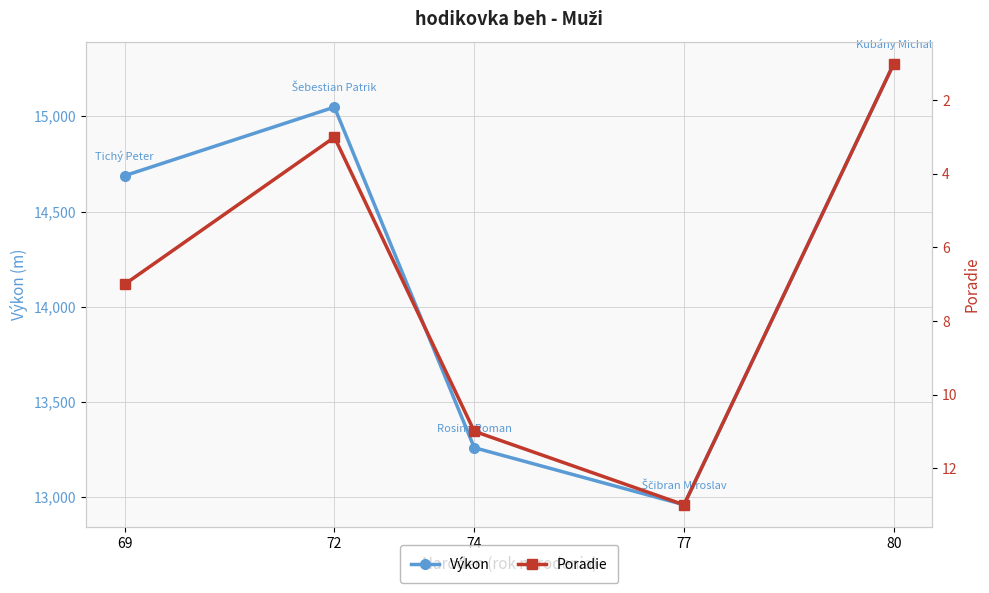

Is it true that Poradie equals 22 at 77?

False